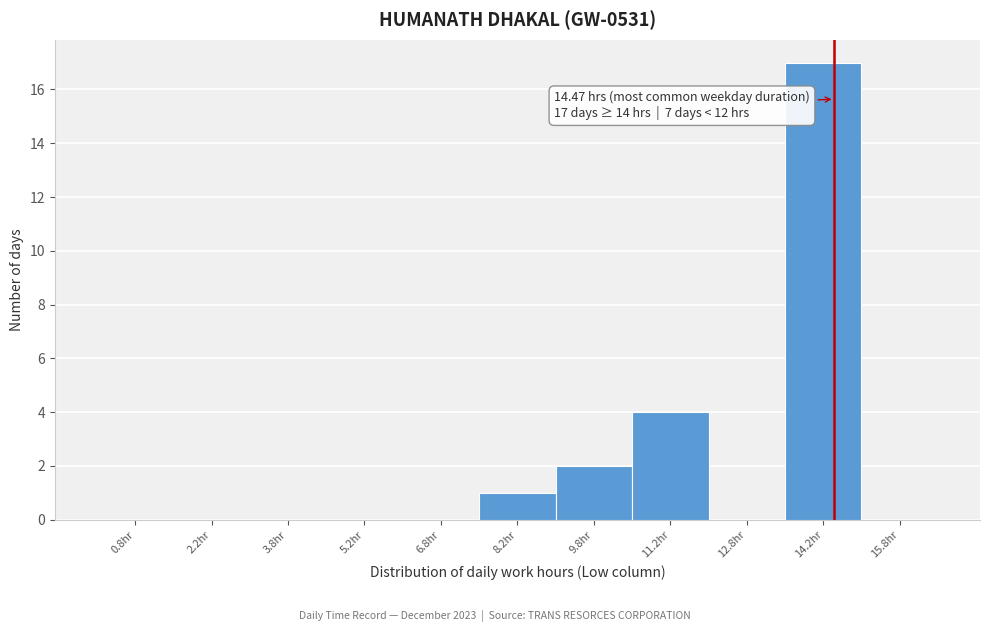

Over which range of the x-axis is the bar tallest?

13.5 to 15.0